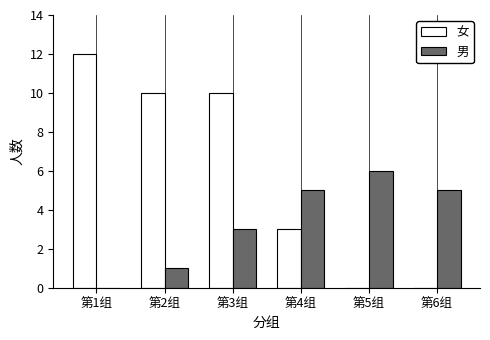

At which label is 男 closest to 3?

第3组